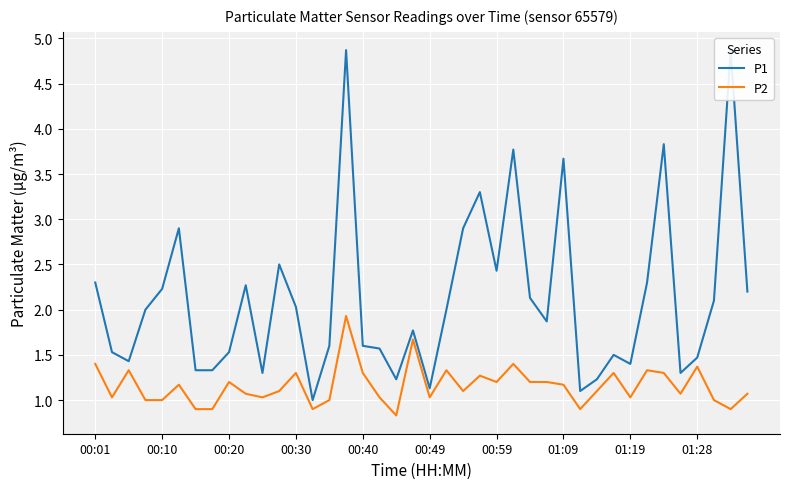

True or false: P1 and P2 intersect in this chart.

False